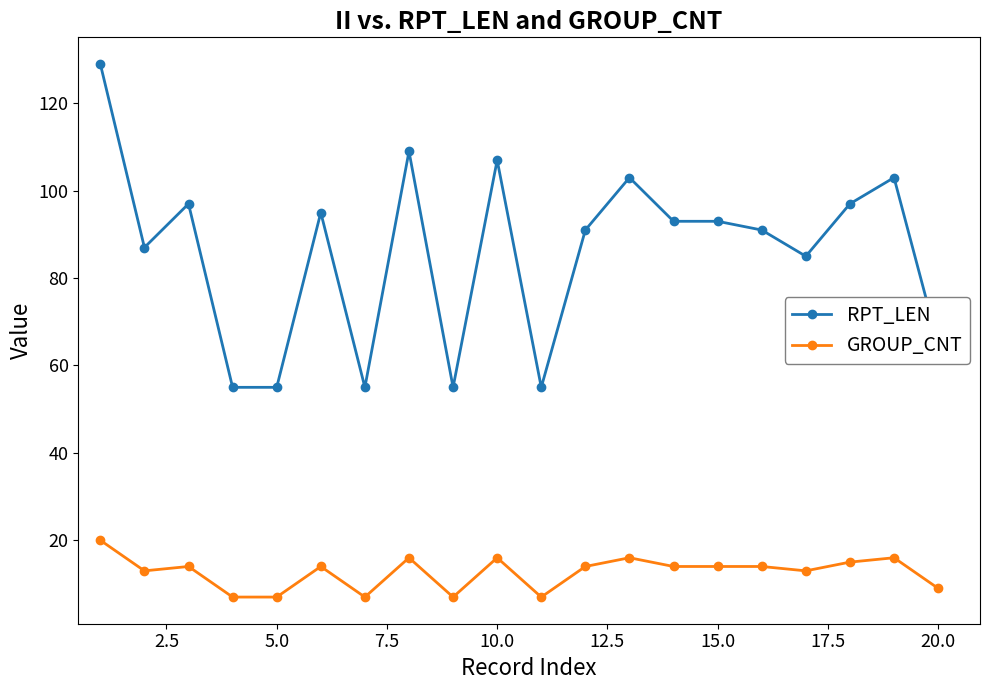

Which series has the widest spread of values?

RPT_LEN